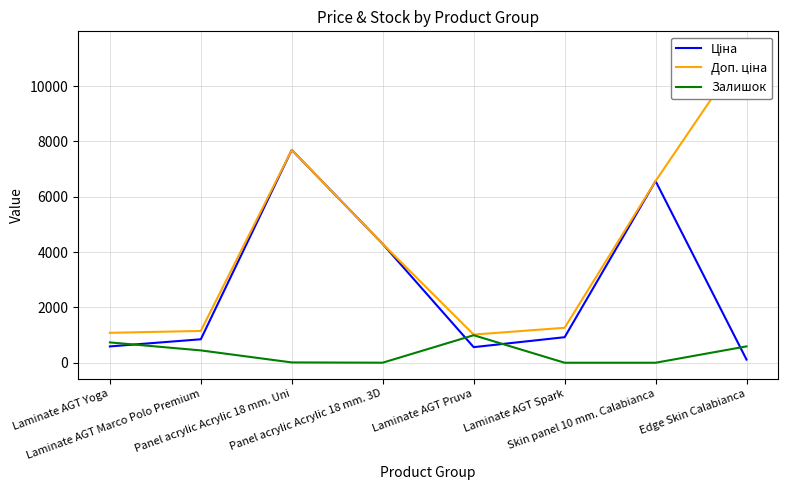

Count the number of data series in this chart.

3